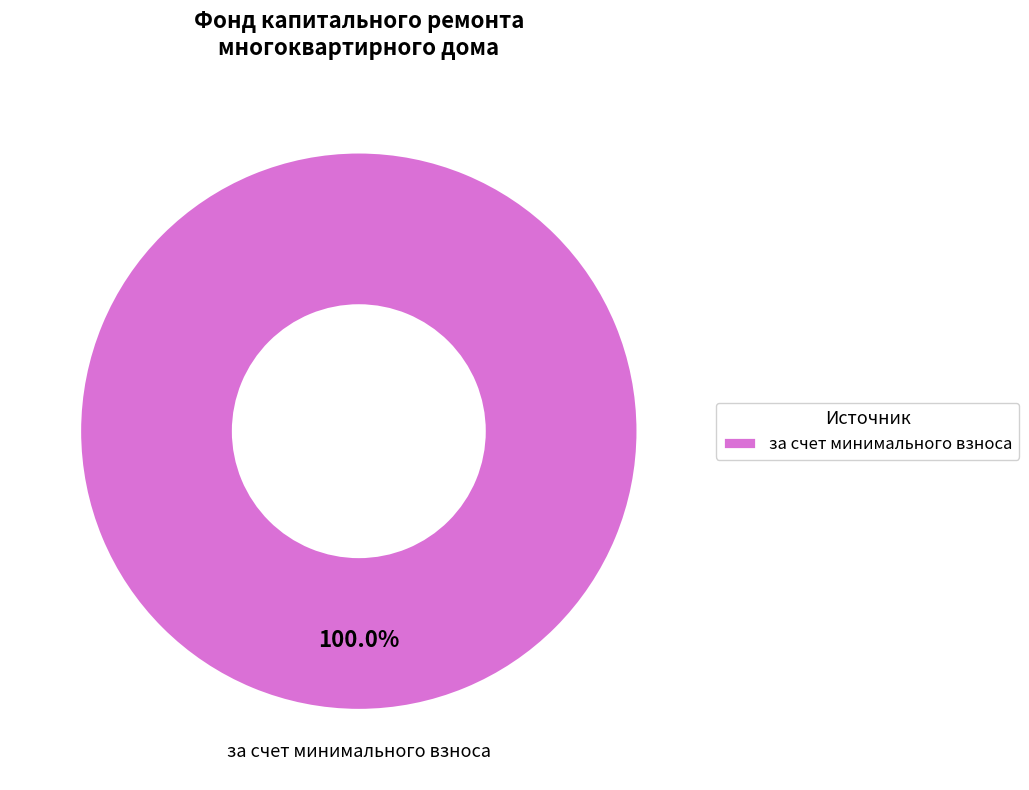

Is there any slice that represents more than half of the pie?

Yes